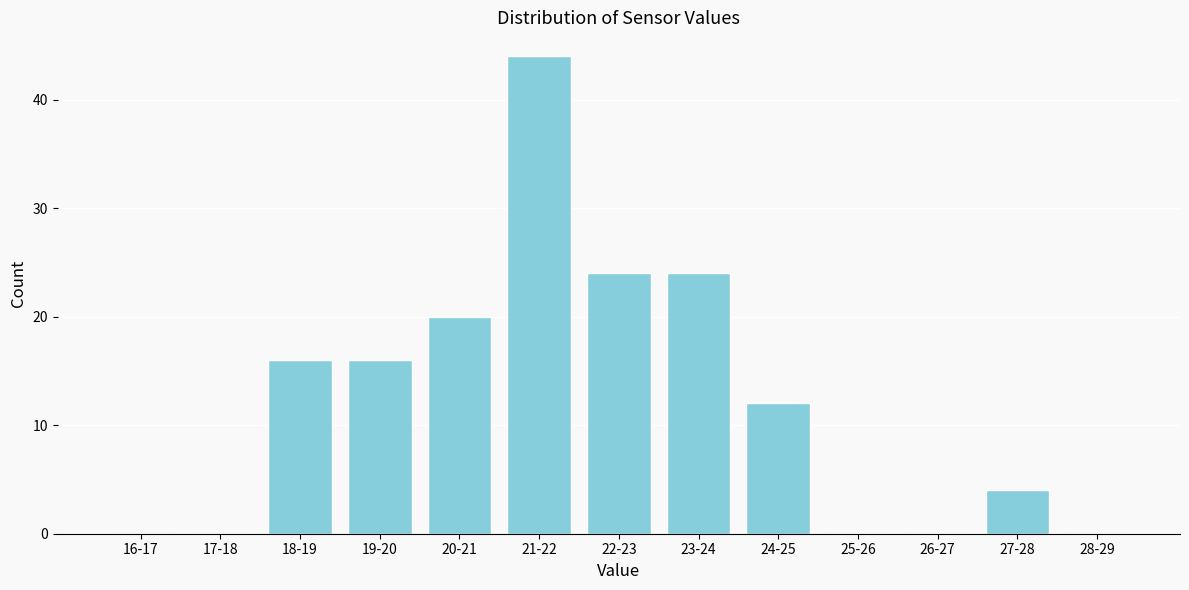

Reading right to left, extract all data points from this chart.

28-29=0	27-28=4	26-27=0	25-26=0	24-25=12	23-24=24	22-23=24	21-22=44	20-21=20	19-20=16	18-19=16	17-18=0	16-17=0